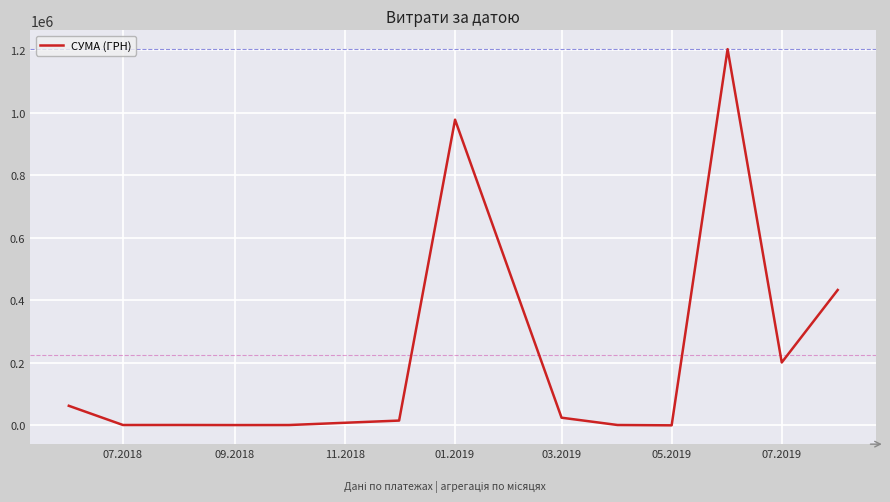

What is the greatest value displayed?

1204251.0